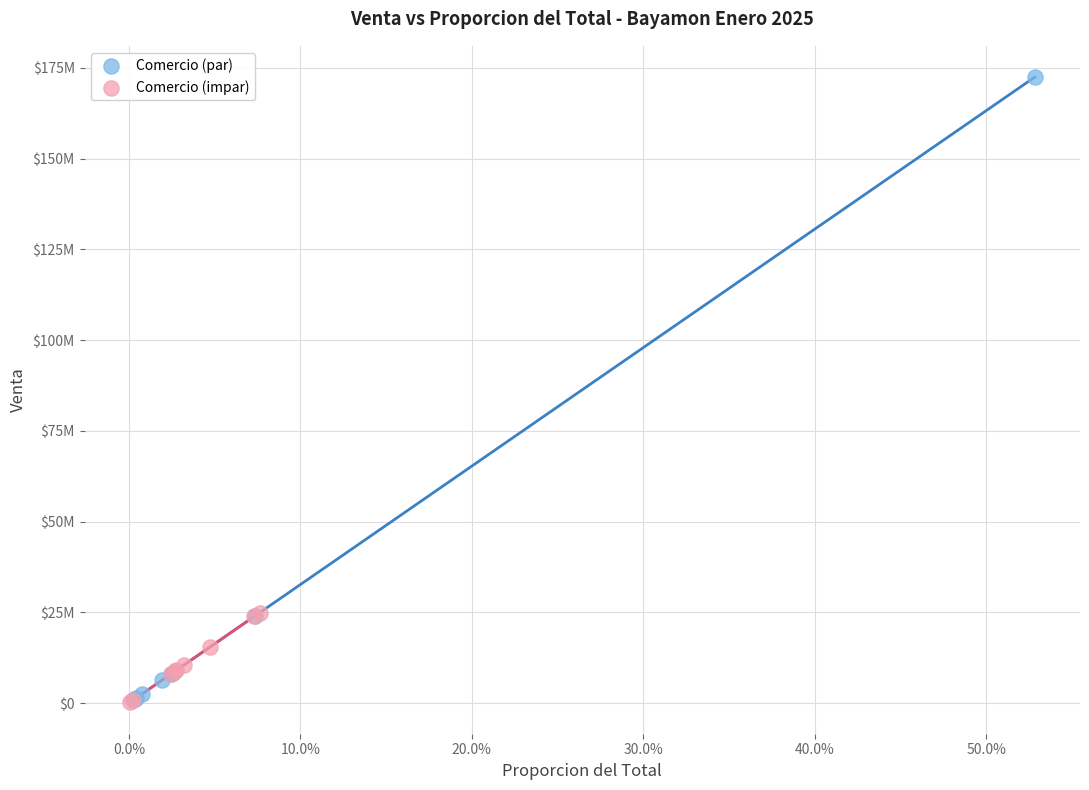

Which series has the widest spread of Y values?

Comercio (par)